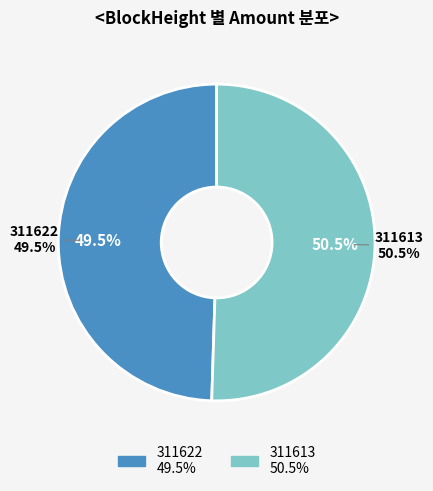

To the nearest percent, what is the average slice percentage?

50%